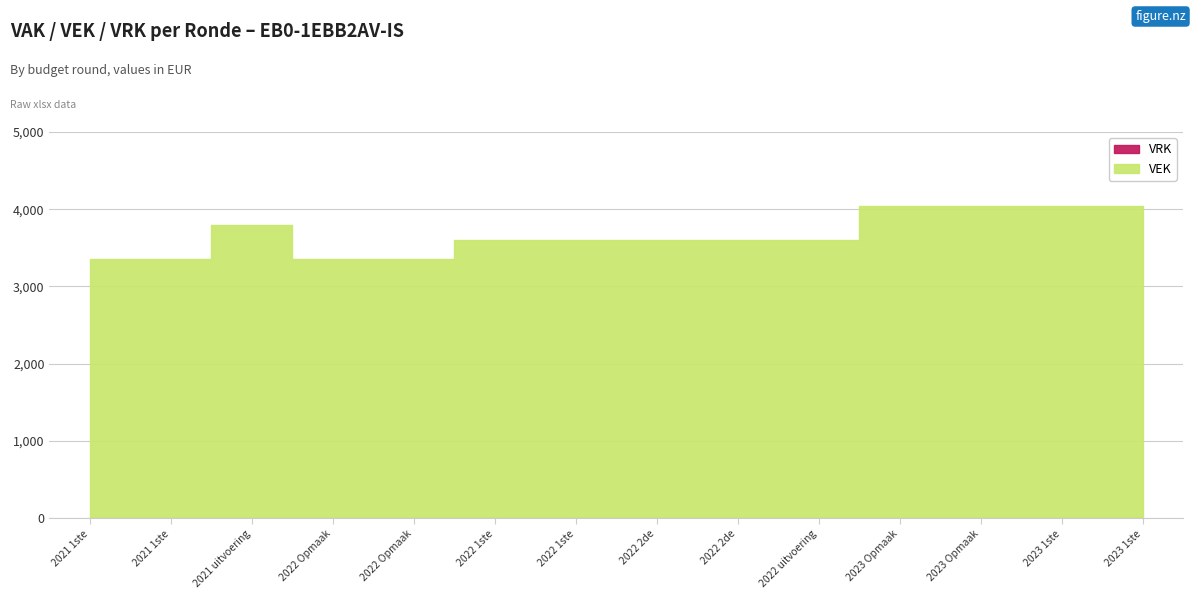

List the series in order of their peak value, highest first.

VEK, VRK